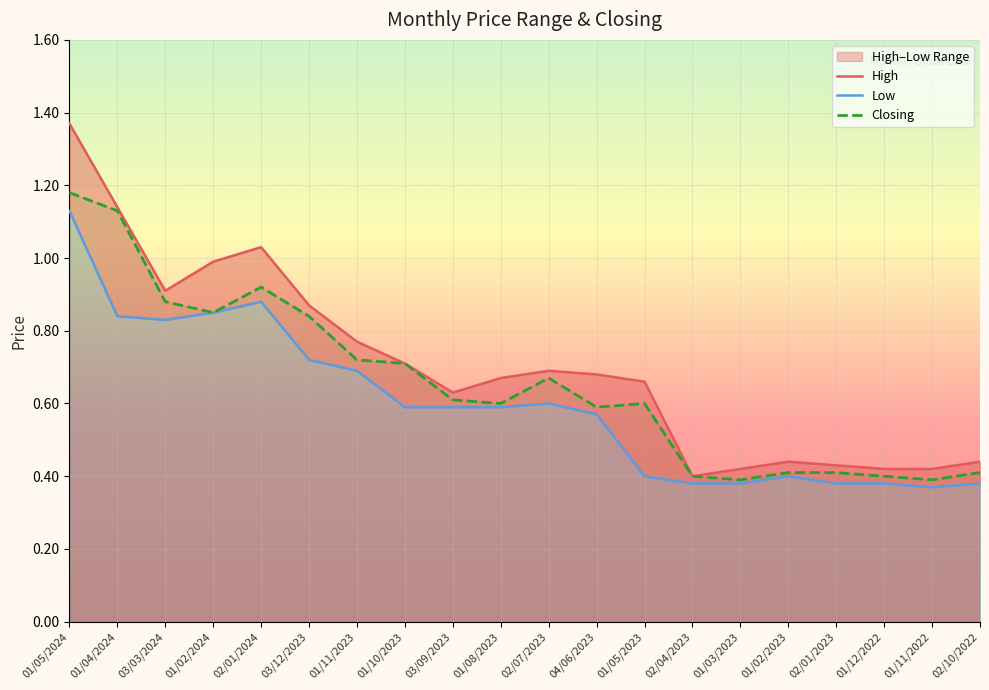

Which series has the largest total across all categories?

High